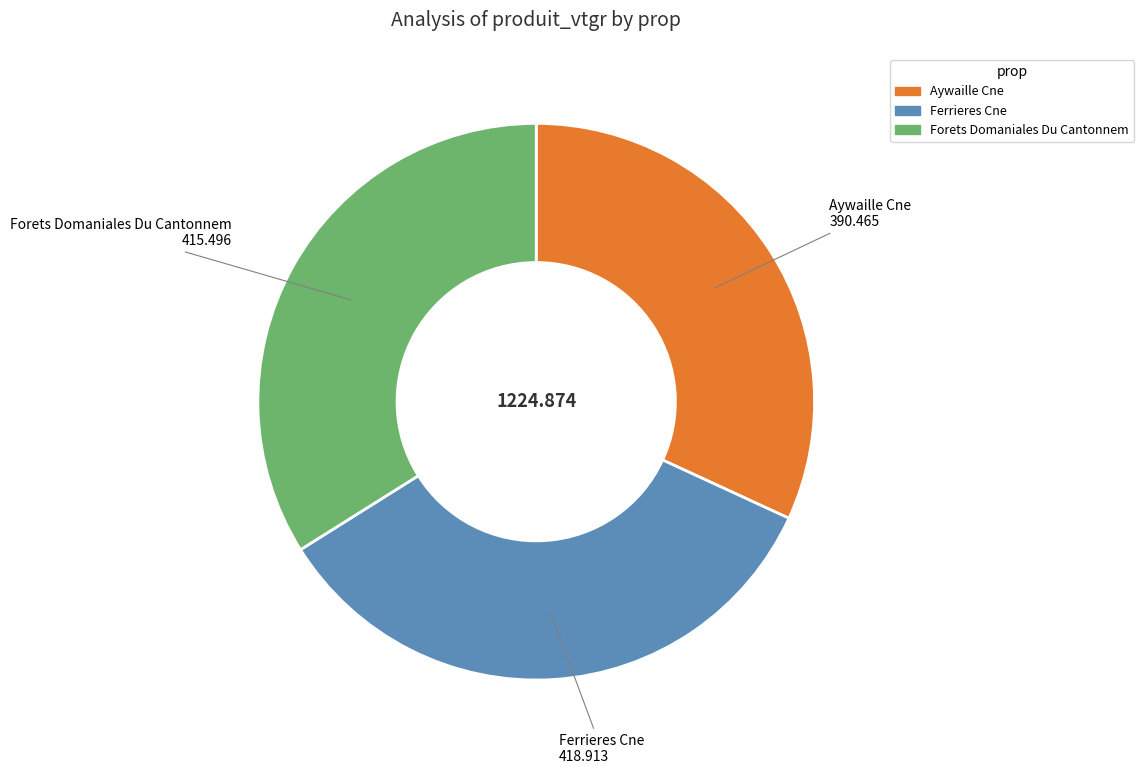

True or false: Aywaille Cne accounts for 20% of the total.

False